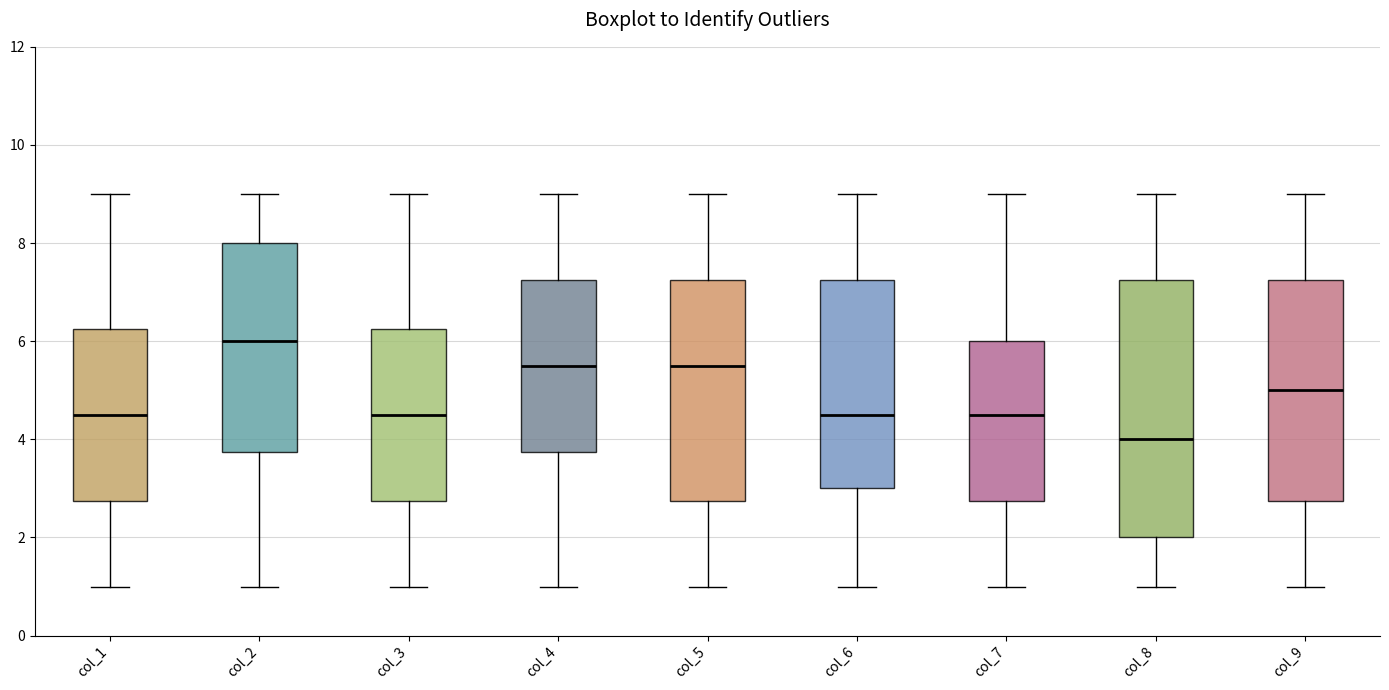

Which box has the highest median line?

col_2